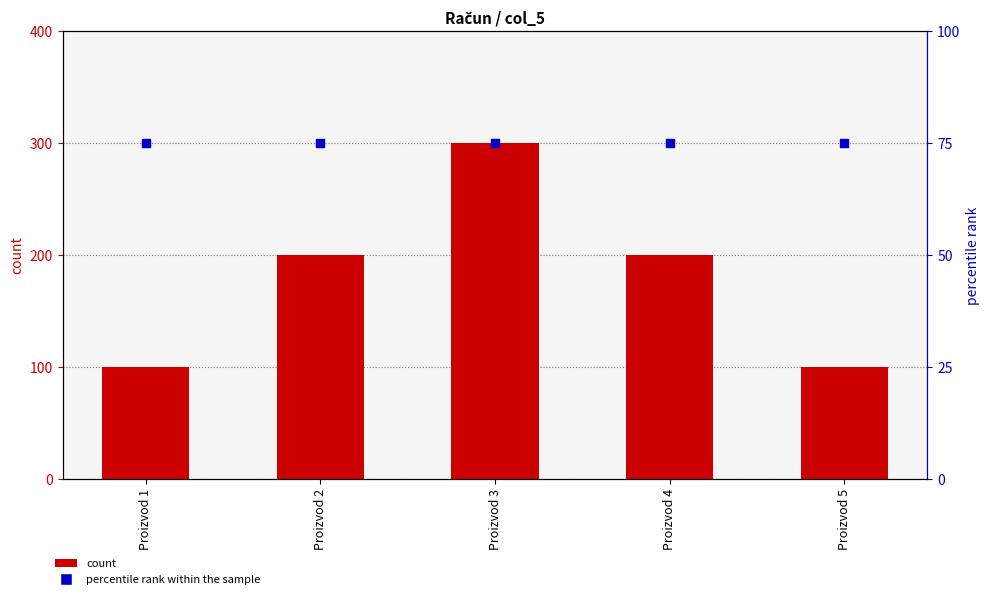

What is the total value across all series at Proizvod 2?

275